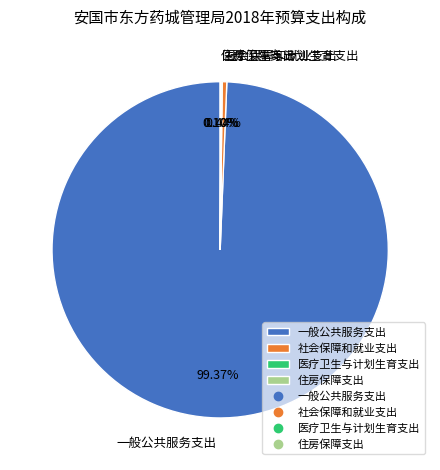

How much of the chart is everything except 一般公共服务支出?

0.6%